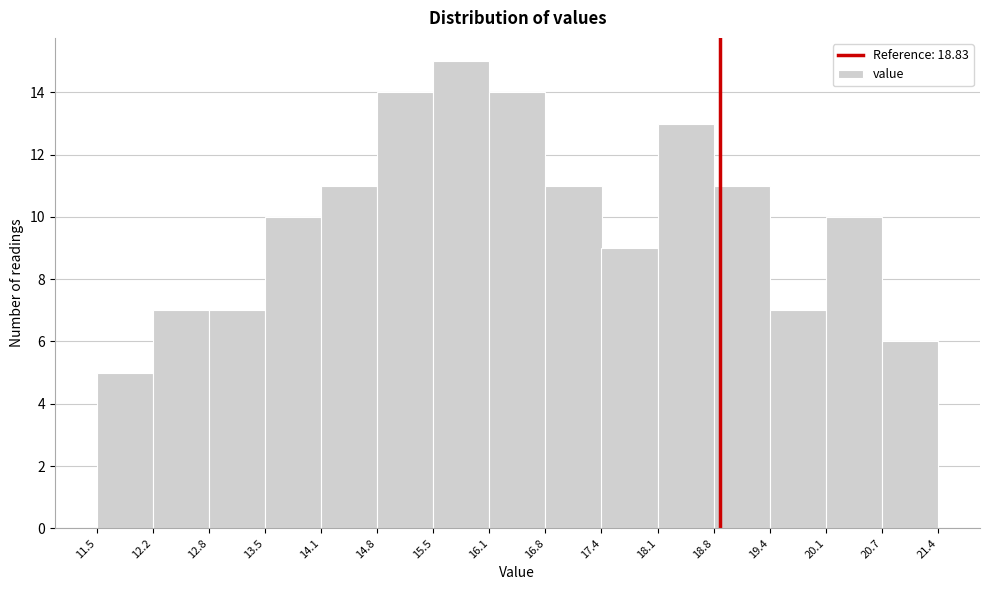

Over which range of the x-axis is the bar tallest?

15.5 to 16.1